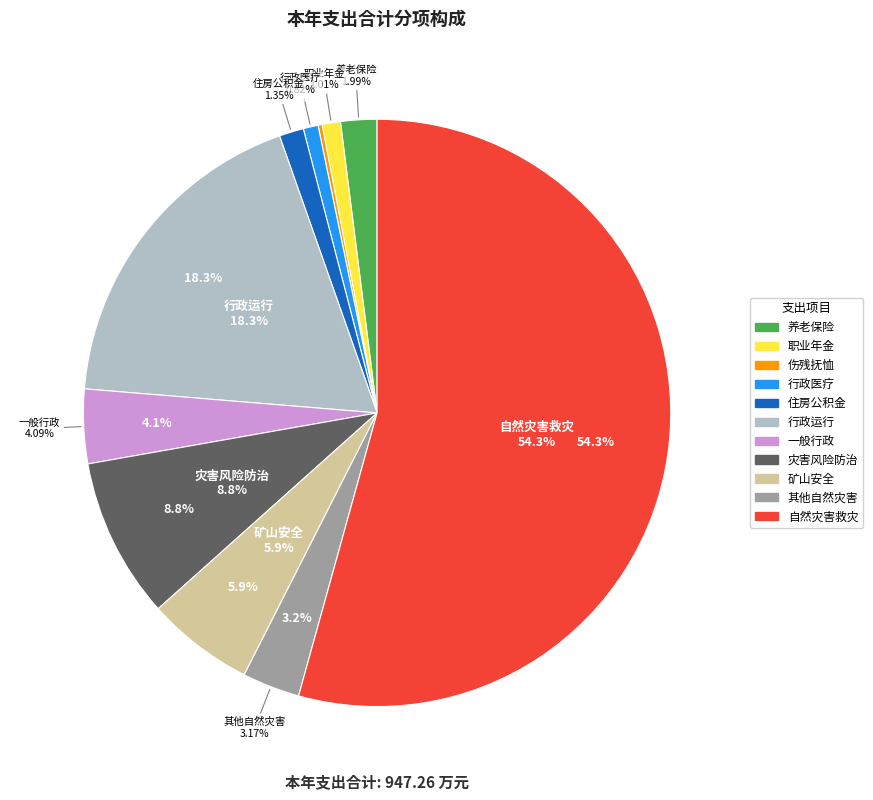

Is it true that 自然灾害救灾补助 is 42% of the pie?

False